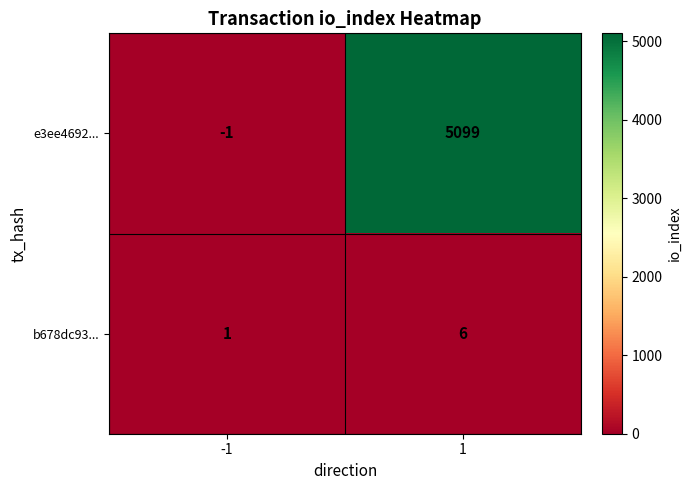

Count the number of data series in this chart.

2